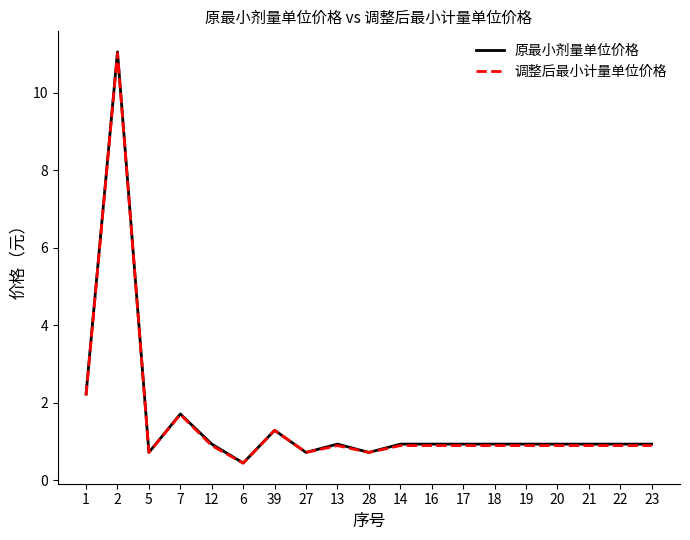

What position from the left is 6?

6